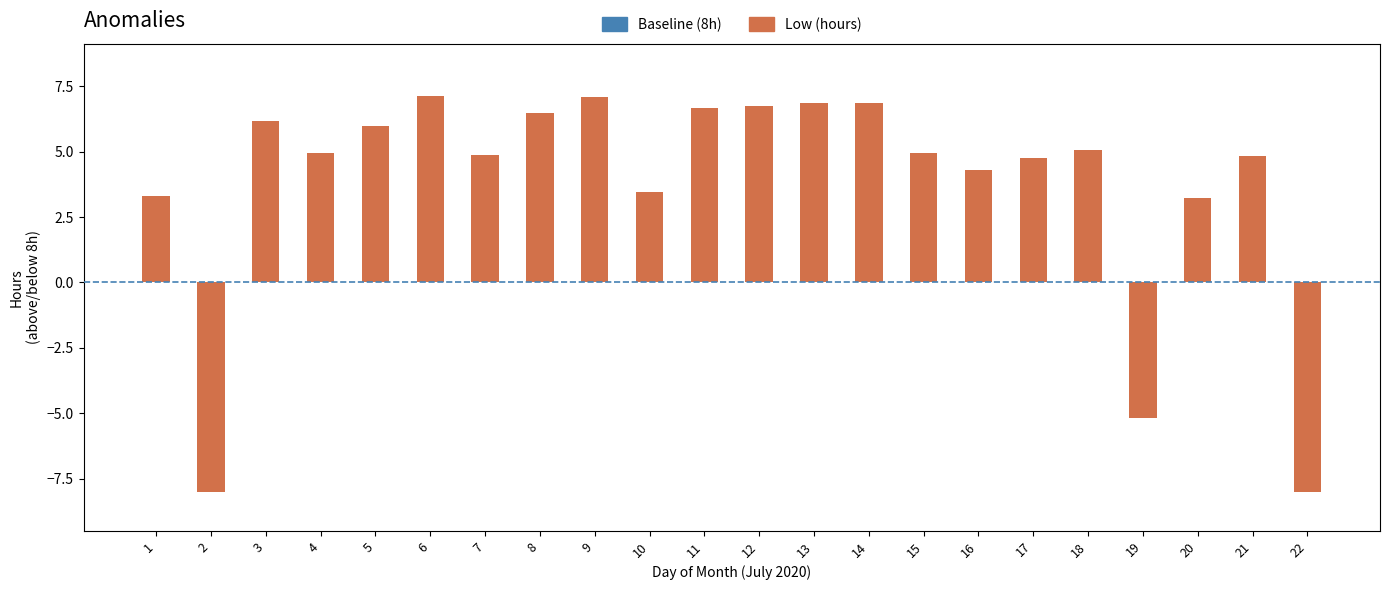

At which label does the data first exceed 4?

3